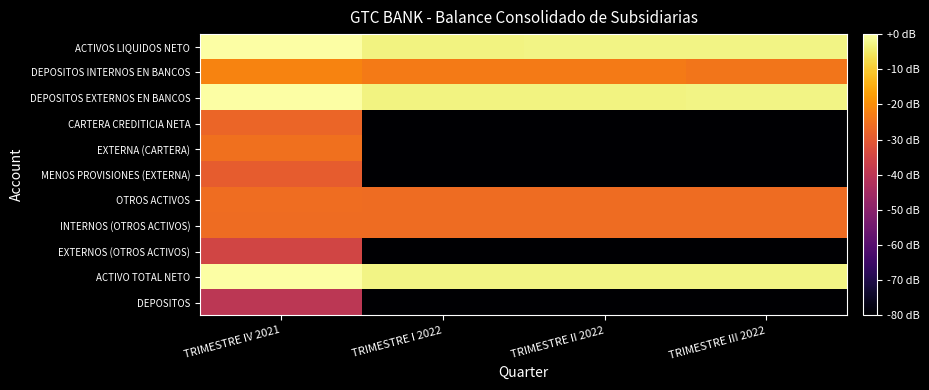

How many series are shown in this chart?

11